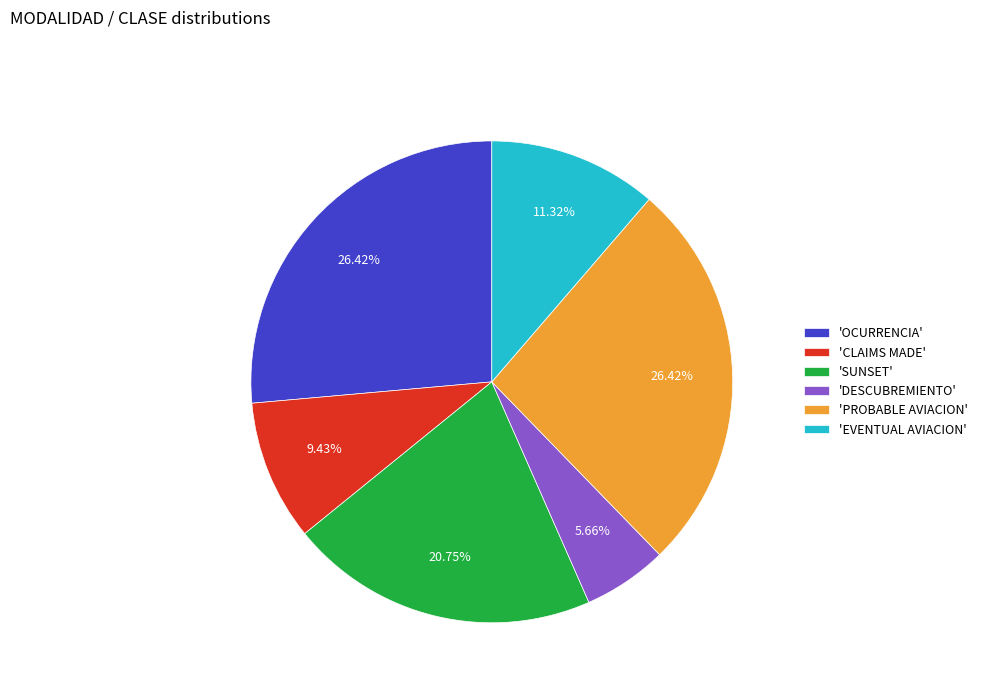

What is the smallest slice in the pie chart?

'DESCUBREMIENTO'